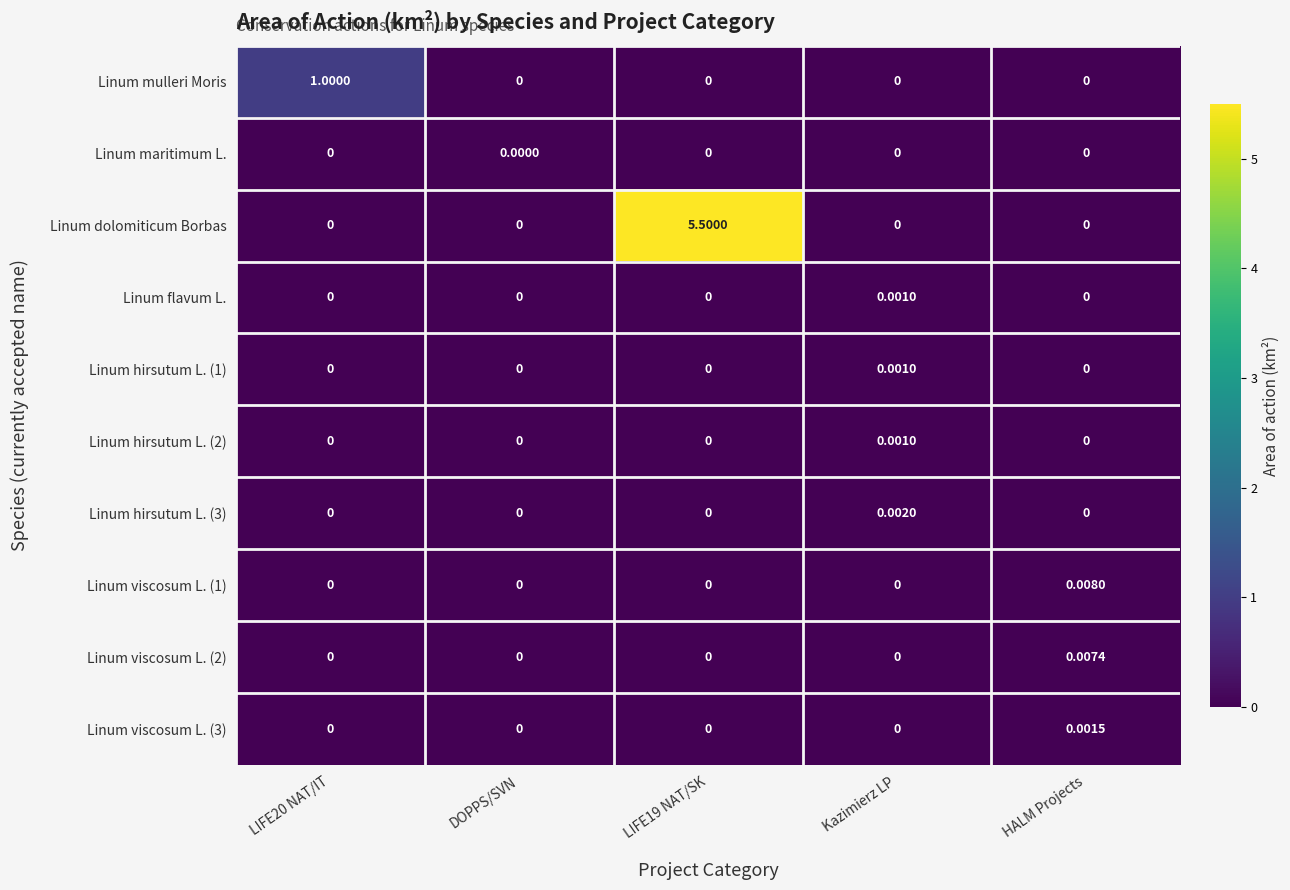

What is the greatest value displayed?

5.5